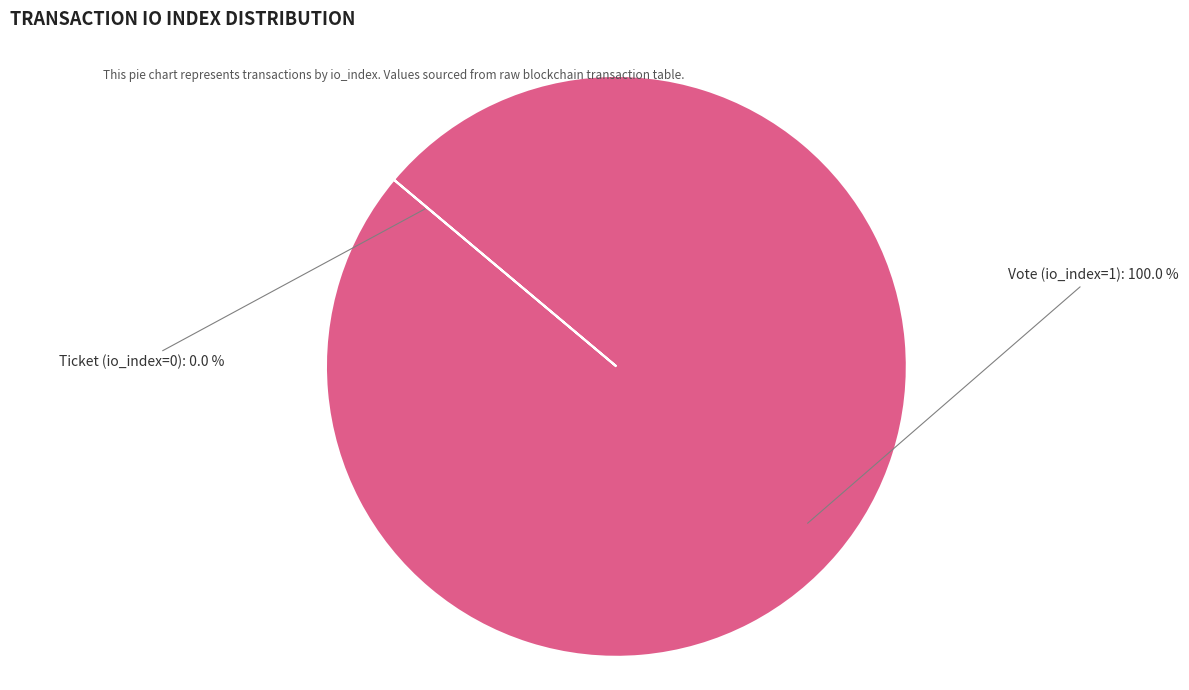

How many slices are in this pie chart?

2